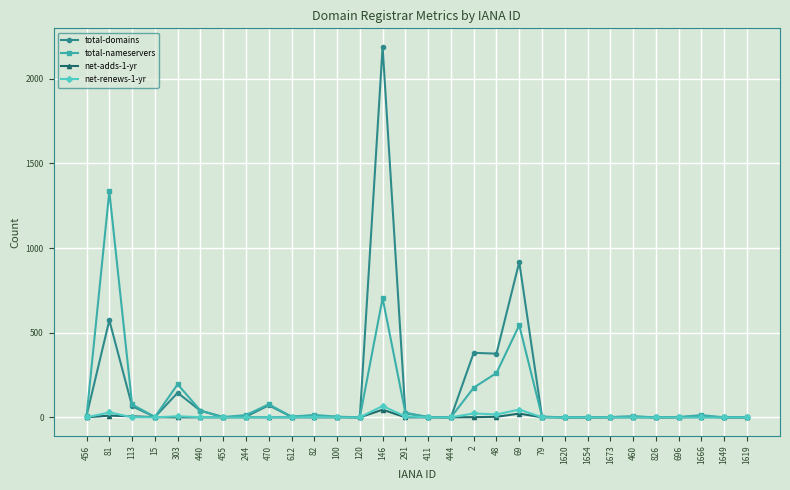

Which series has the largest range (max minus min)?

total-domains